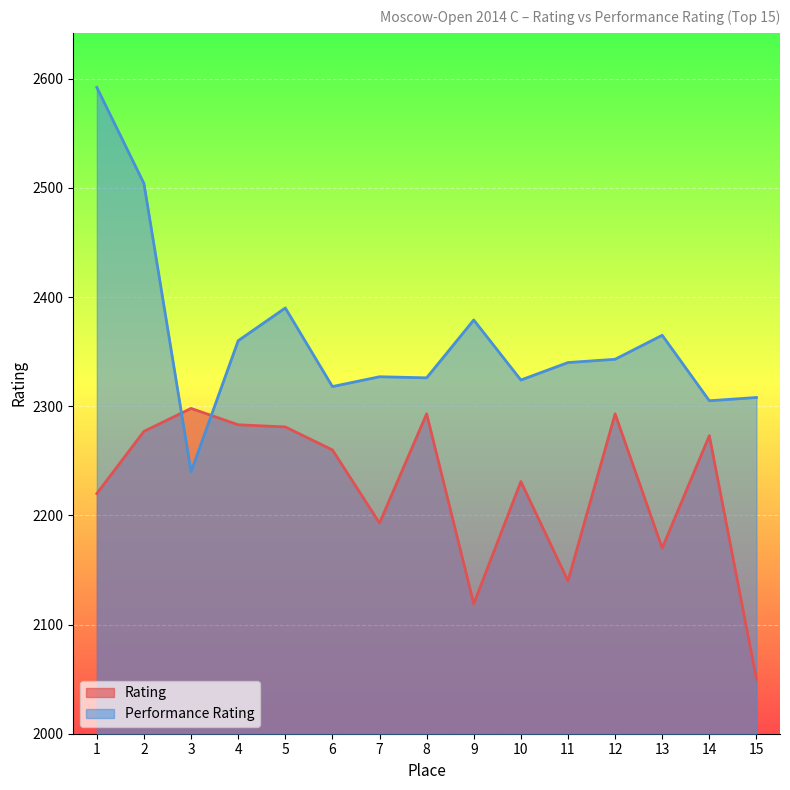

Reading left to right, list all the values displayed in this chart.

Rating: 2220	2277	2298	2283	2281	2260	2193	2293	2119	2231	2140	2293	2170	2273	2050
Performance Rating: 2592	2504	2240	2360	2390	2318	2327	2326	2379	2324	2340	2343	2365	2305	2308